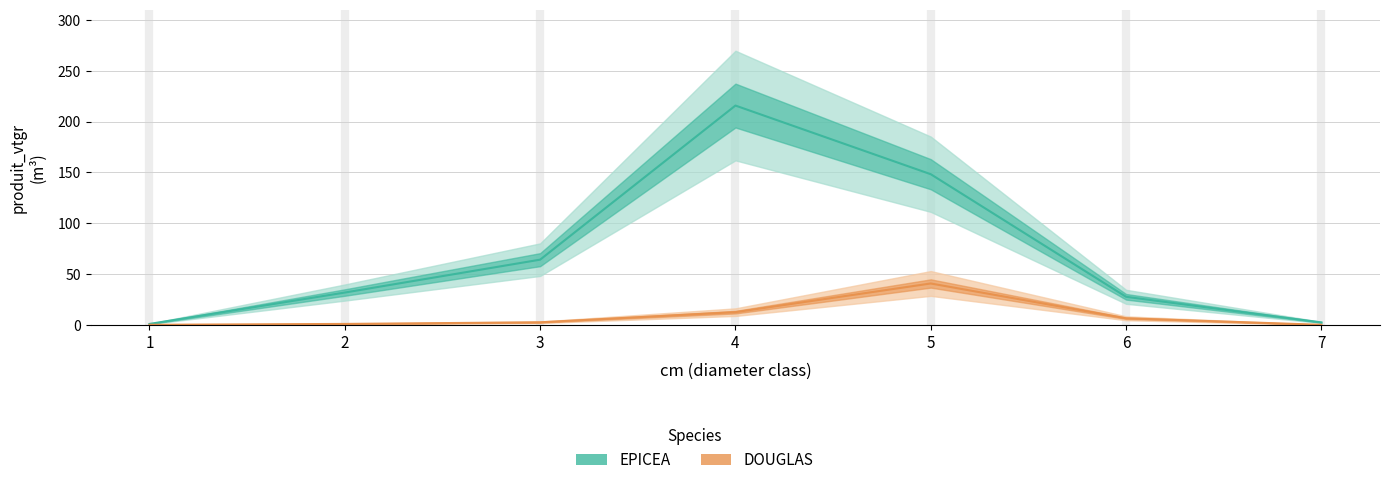

What is the difference between the second highest and second lowest values in the EPICEA series?

145.9